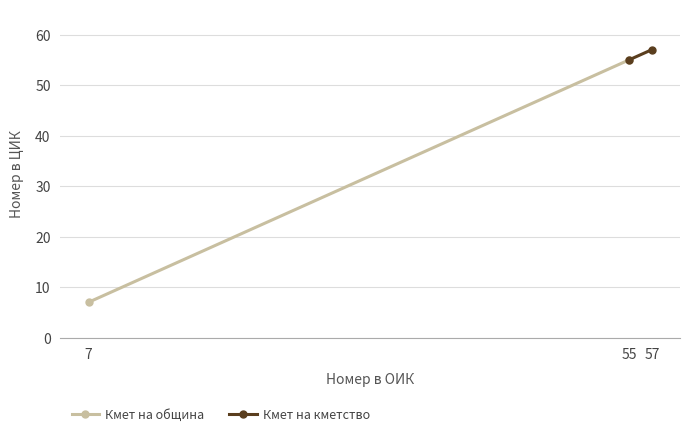

What is the minimum value shown in the chart?

7.0